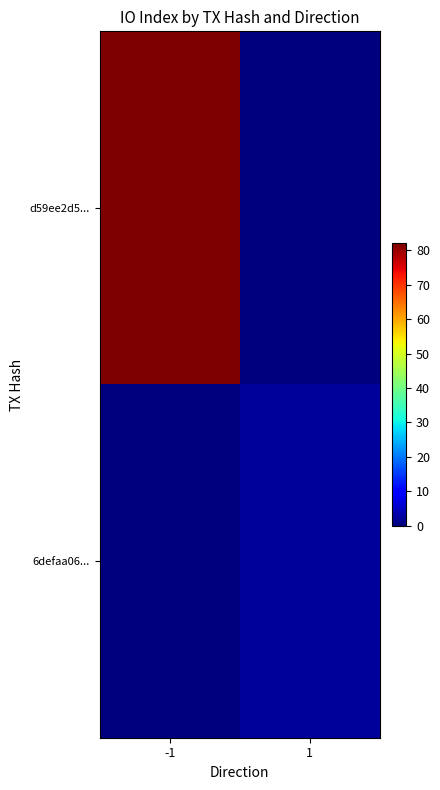

Rank the series at -1 from lowest to highest value.

6defaa06..., d59ee2d5...